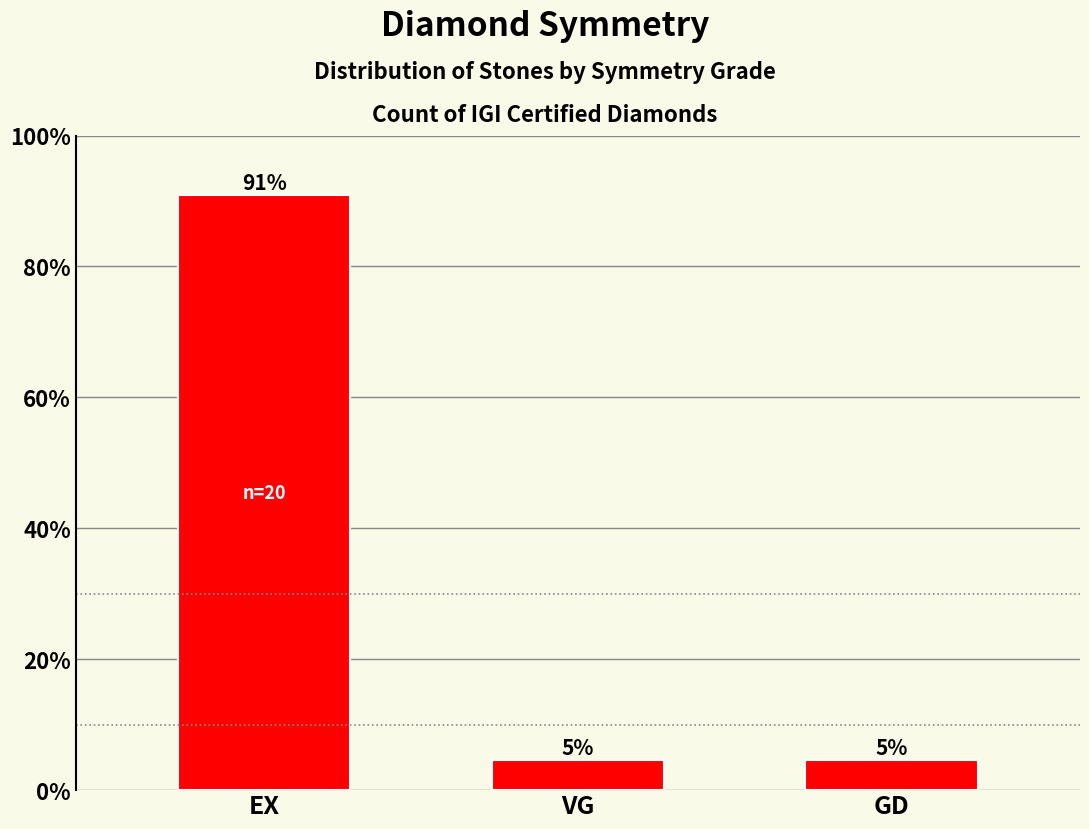

What is the label of the 3rd bar from the right?

EX